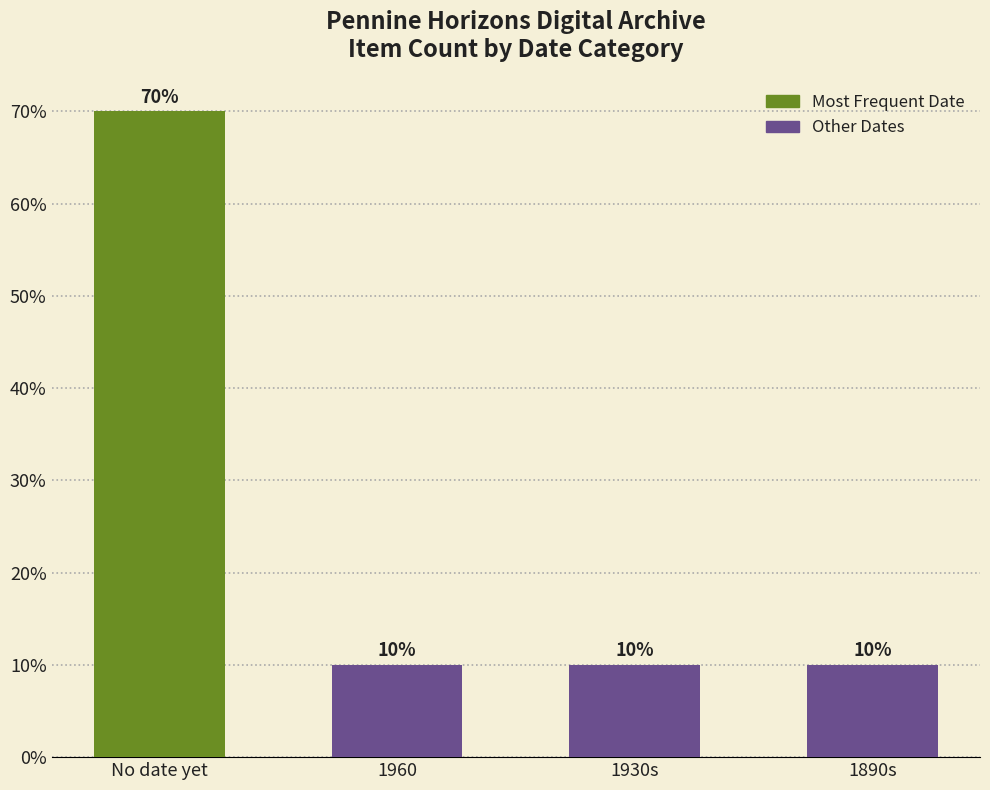

Are the bars grouped side by side (vs. stacked)?

No